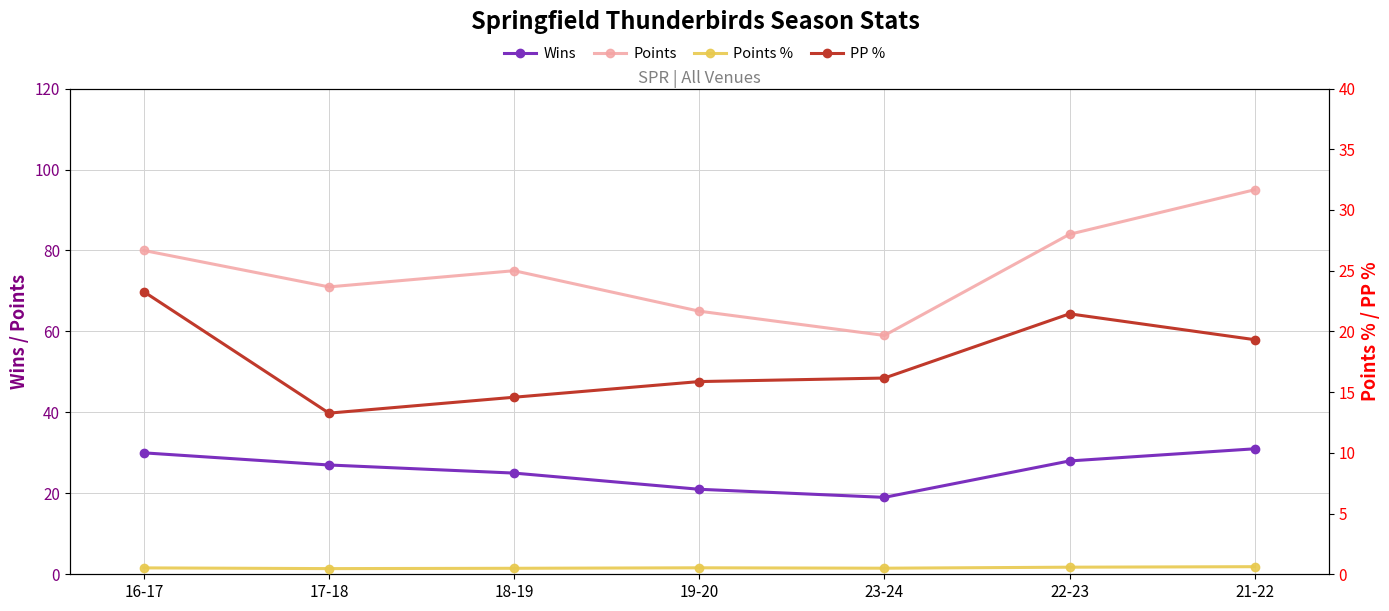

At which category does Points reach its first local peak?

18-19